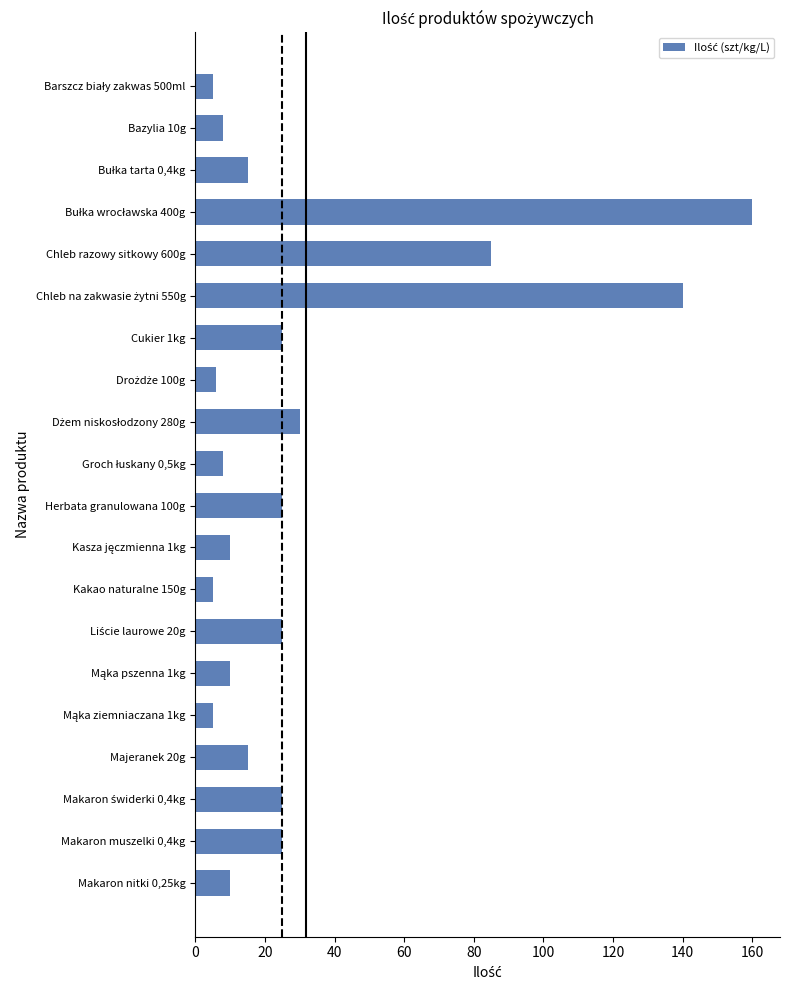

What is the sum of all values?

637